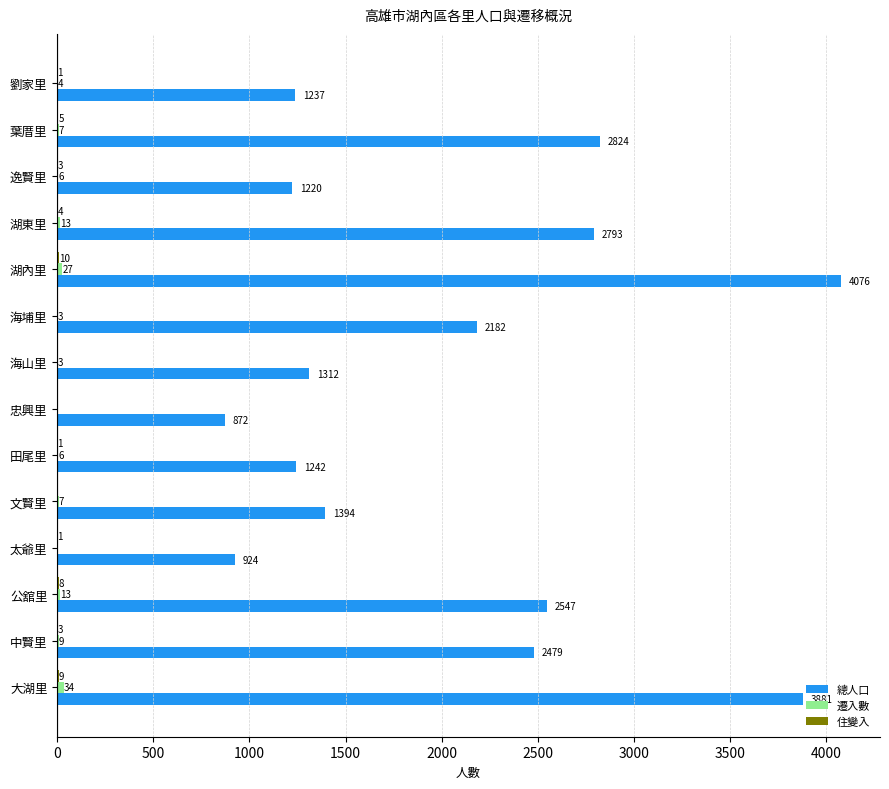

What is the sum of the 總人口 values at 劉家里 and 湖東里?

4030